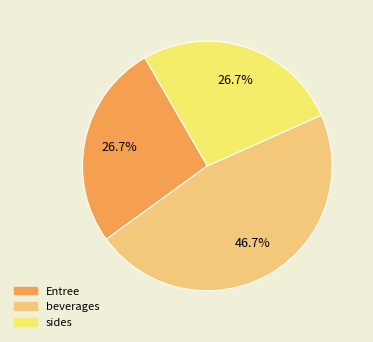

Is there a majority slice in this chart?

No